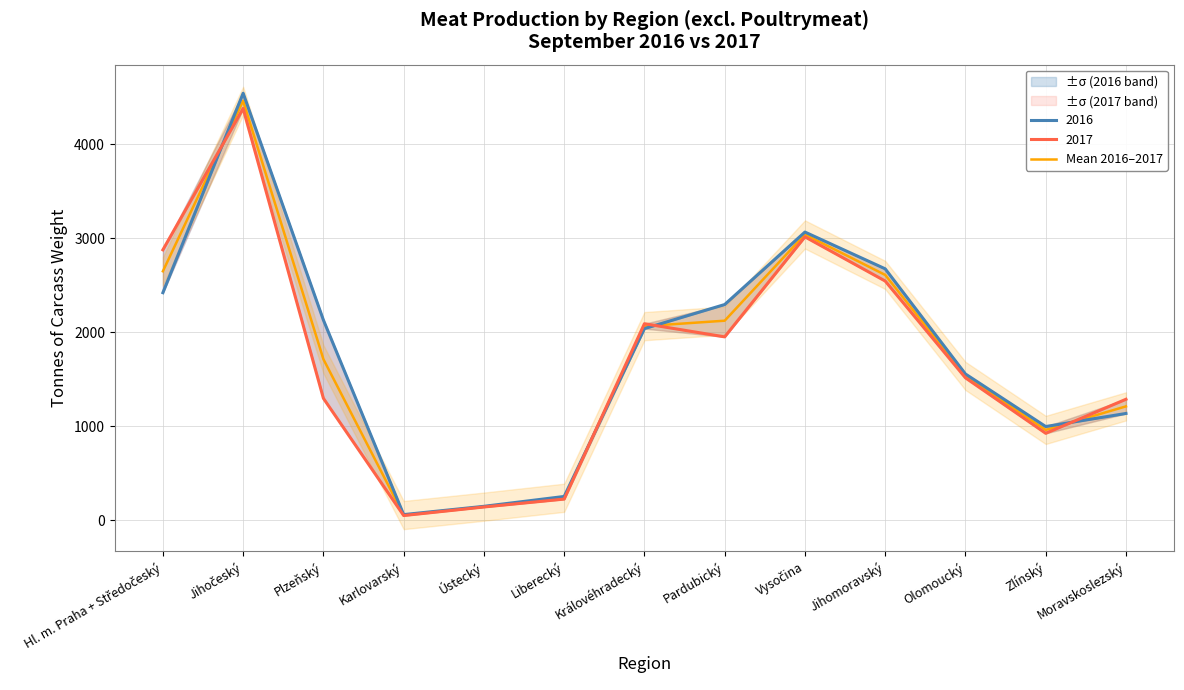

What is the difference between the values at Jihomoravský and Pardubický?

487.0